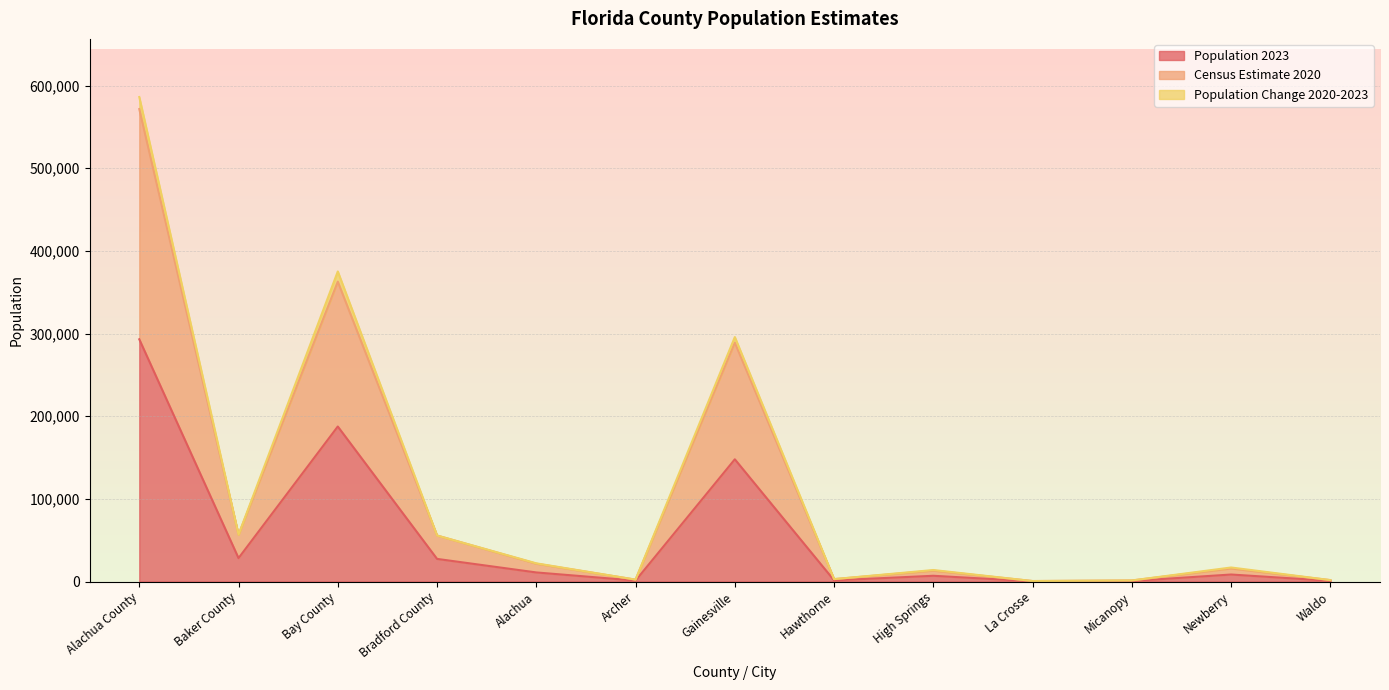

What is the label of the 1st point from the right?

Waldo